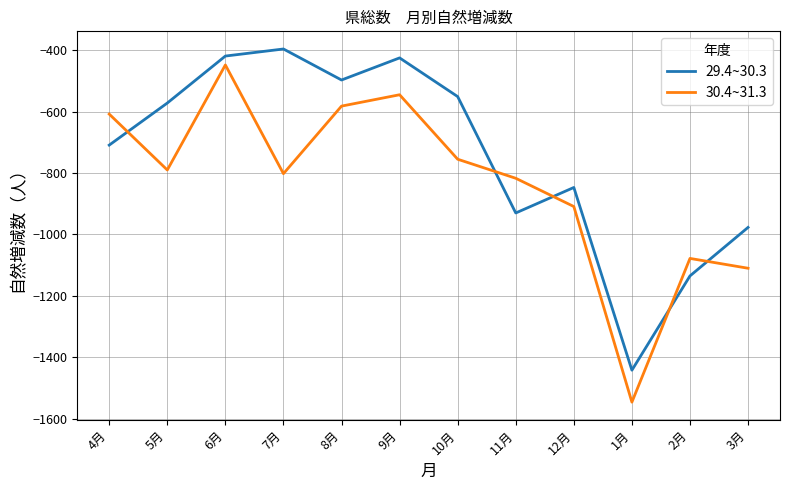

Where does the 30.4~31.3 series first go above -790?

4月